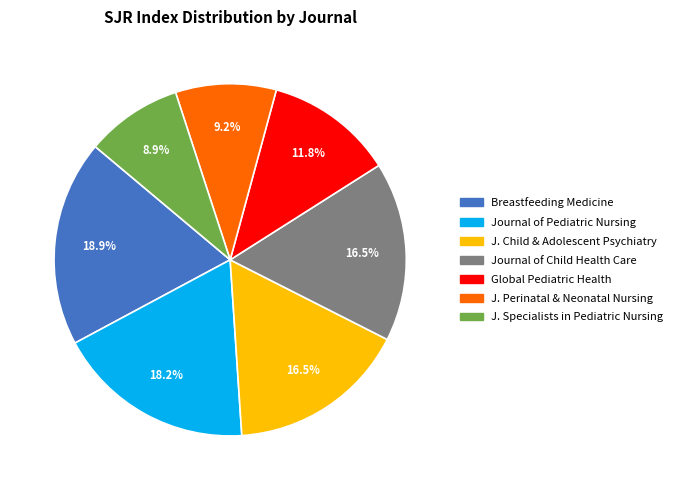

To the nearest percent, what is the combined percentage of Global Pediatric Health and Breastfeeding Medicine?

31%